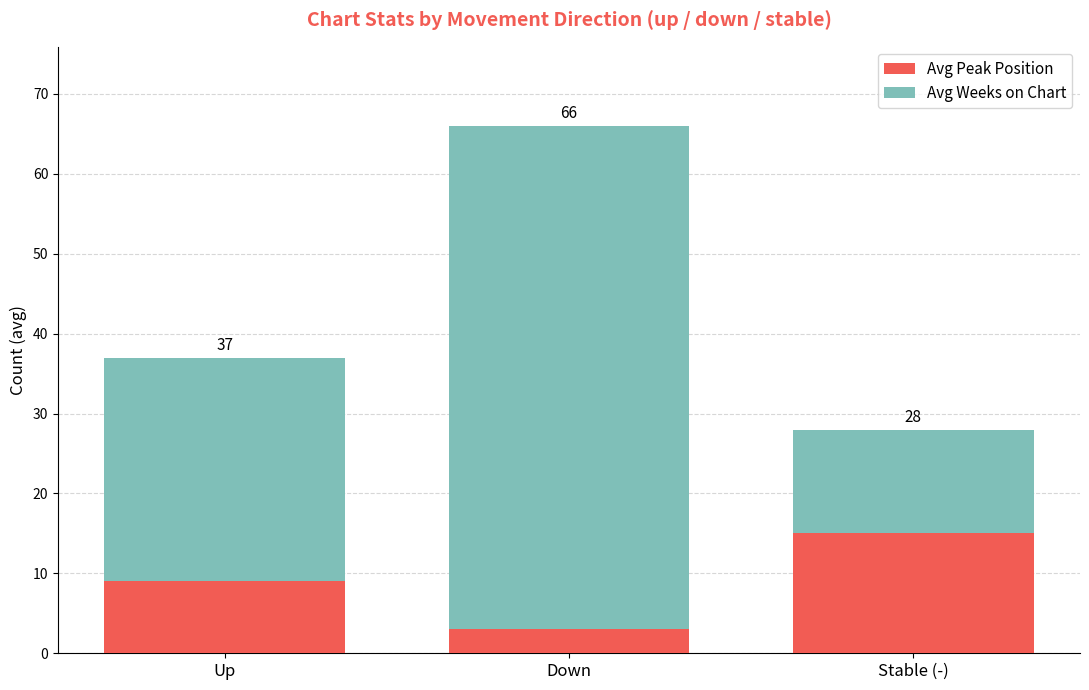

At which label does Avg Weeks on Chart first exceed 28?

Down